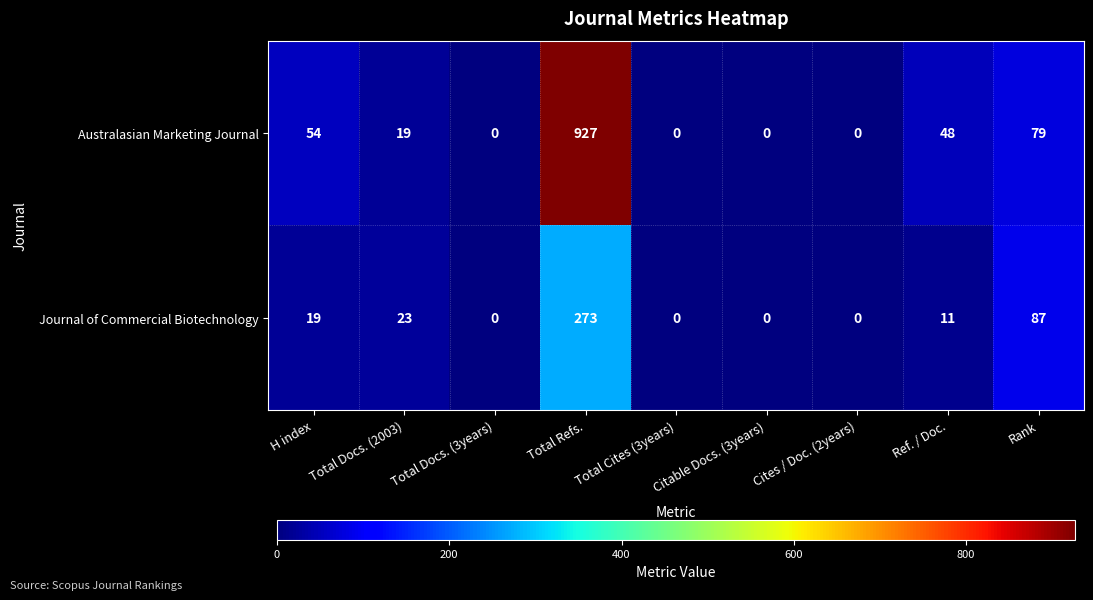

How many data points in Australasian Marketing Journal are less than 19?

4